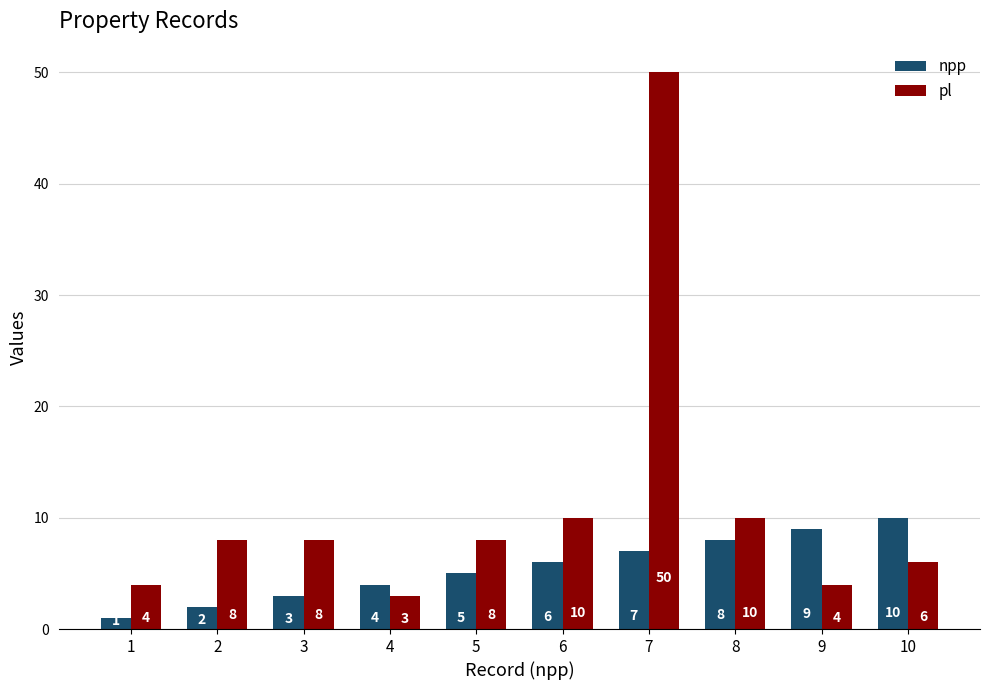

Which category has the lowest value in the pl series?

4